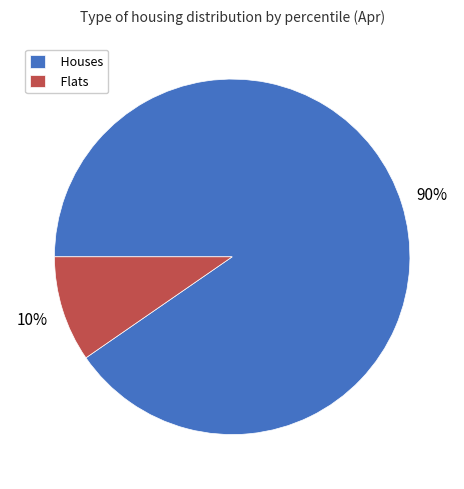

To the nearest percent, what is the average slice percentage?

50%